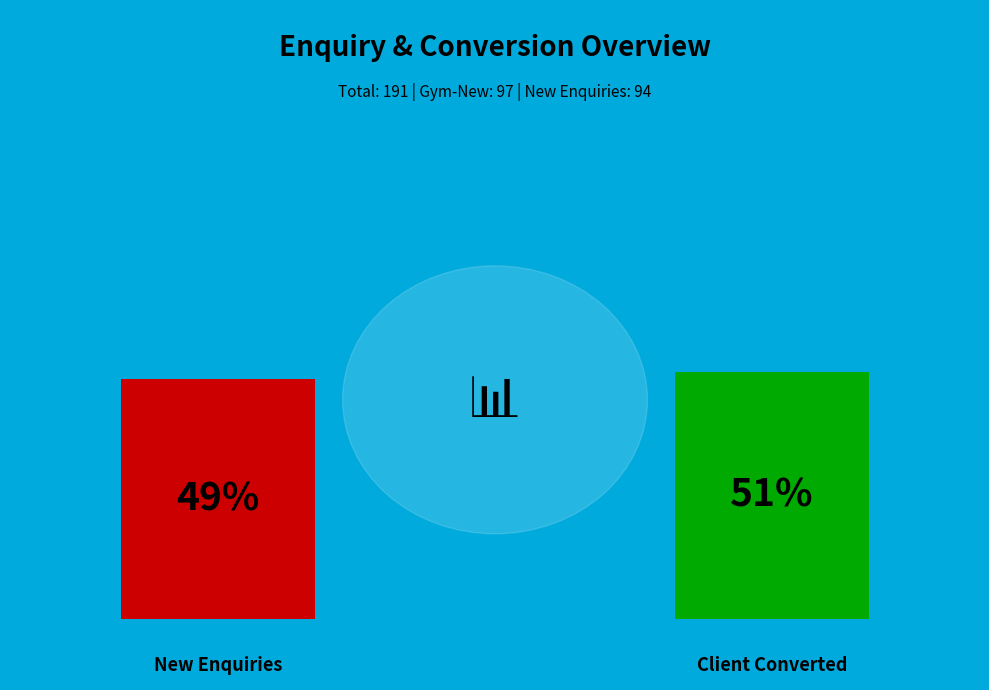

To the nearest percent, what is the average slice percentage?

50%